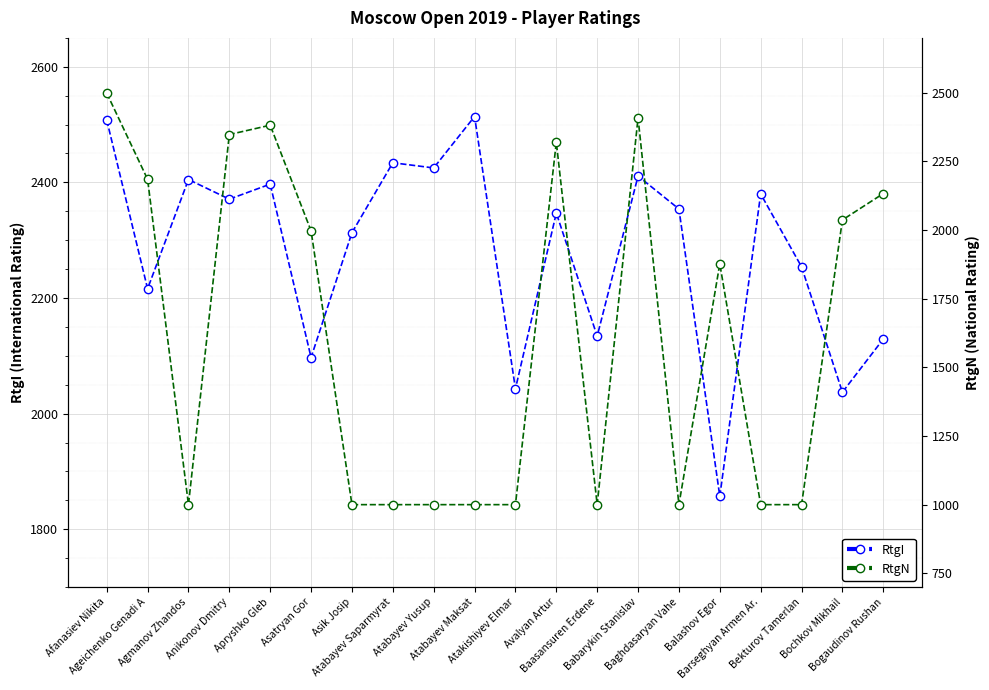

The RtgI series shows 2354 at Baghdasaryan Vahe. True or false?

True